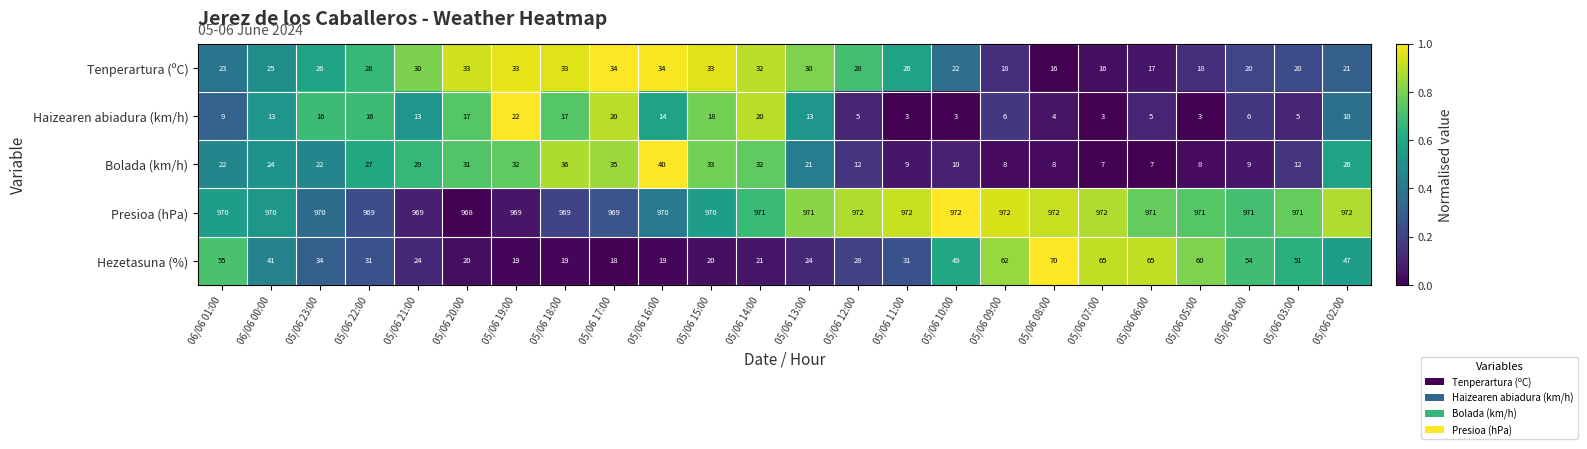

At which category is the sum across all series the highest?

06/06 01:00